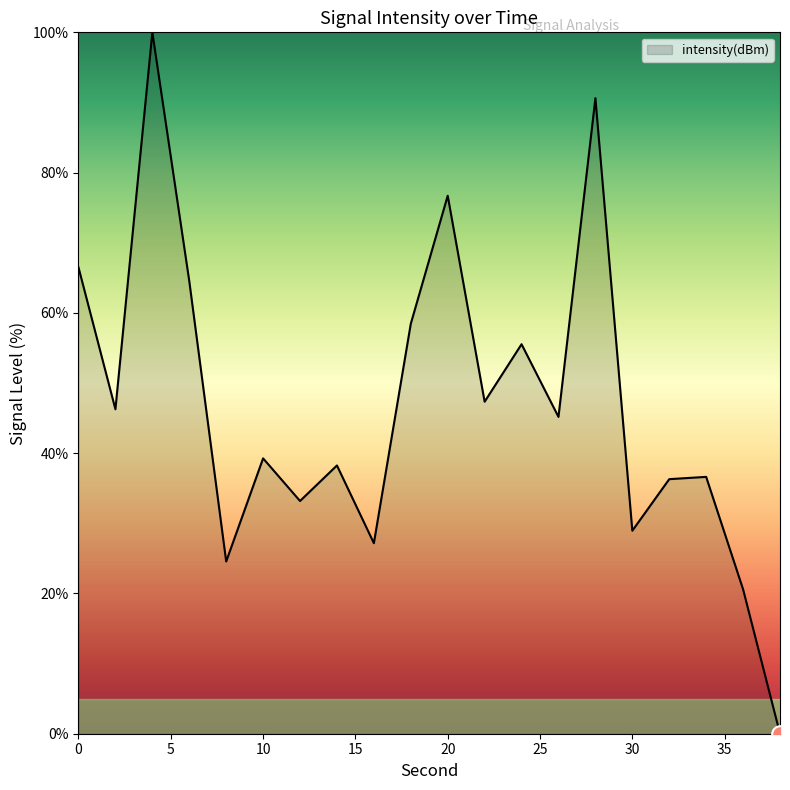

True or false: there are more than 1 points higher than both neighbors.

True